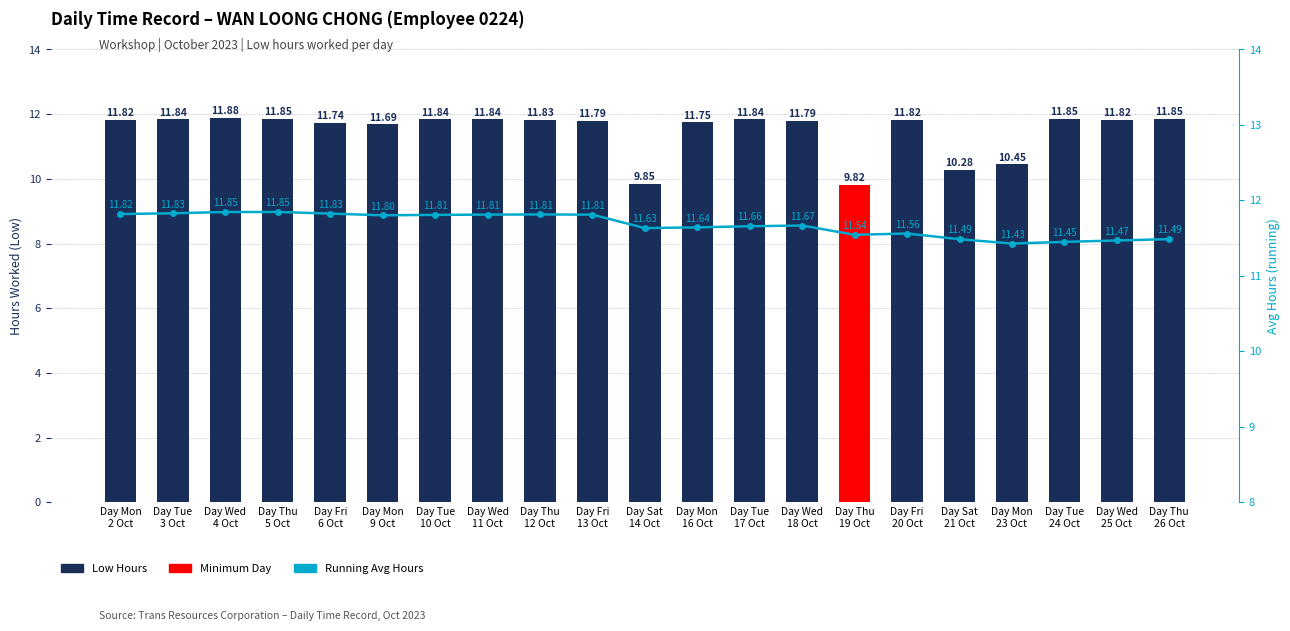

At which category does the chart reach its minimum across all series?

Day Thu
19 Oct